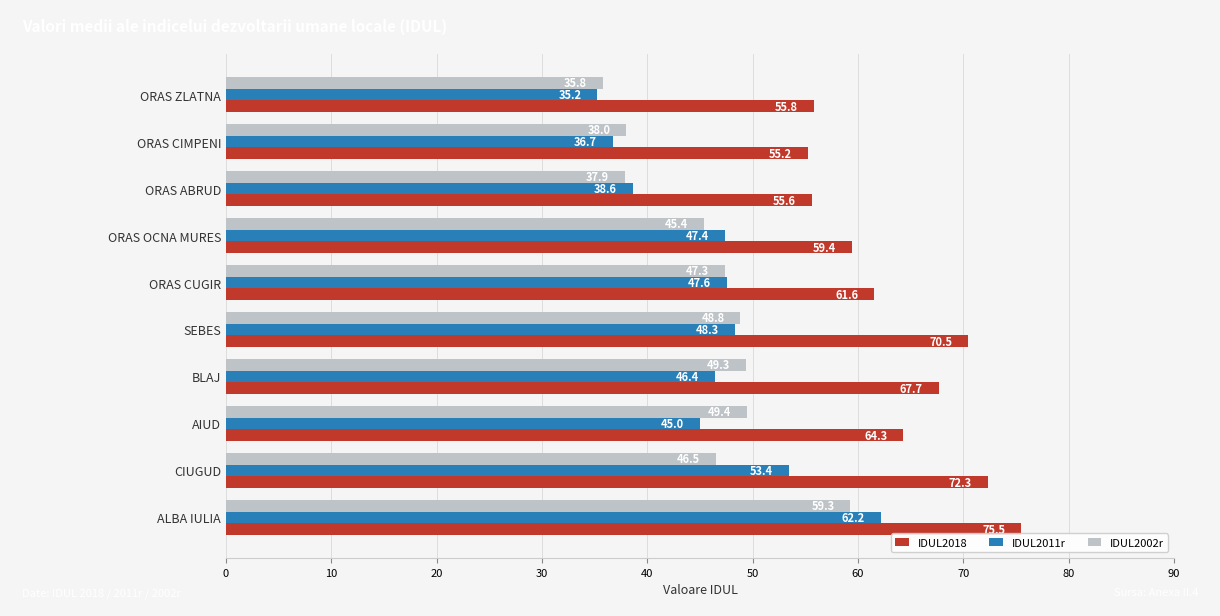

Is it true that IDUL2002r equals 37.9 at ORAS ABRUD?

True